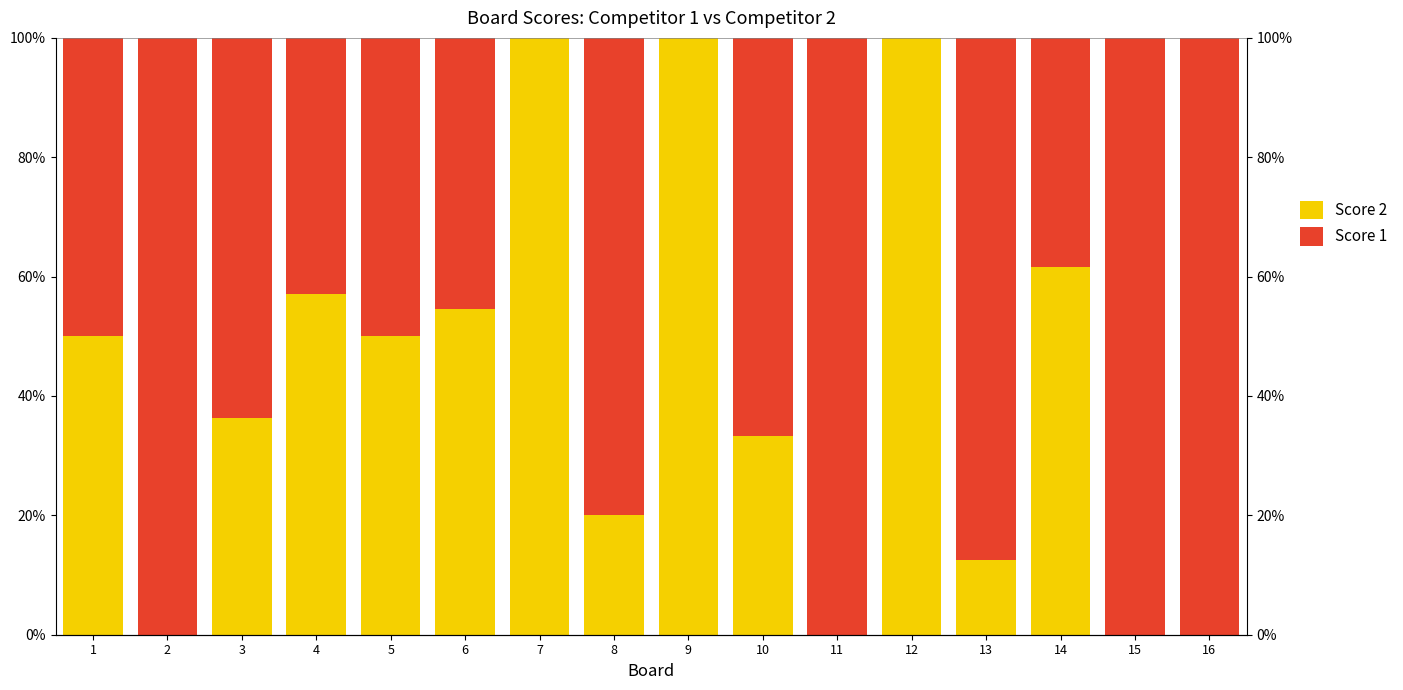

Reading right to left, what are all the values shown in this chart?

Score 2: 0.0	0.0	61.5	12.5	100.0	0.0	33.3	100.0	20.0	100.0	54.5	50.0	57.1	36.4	0.0	50.0
Score 1: 100.0	100.0	38.5	87.5	0.0	100.0	66.7	0.0	80.0	0.0	45.5	50.0	42.9	63.6	100.0	50.0